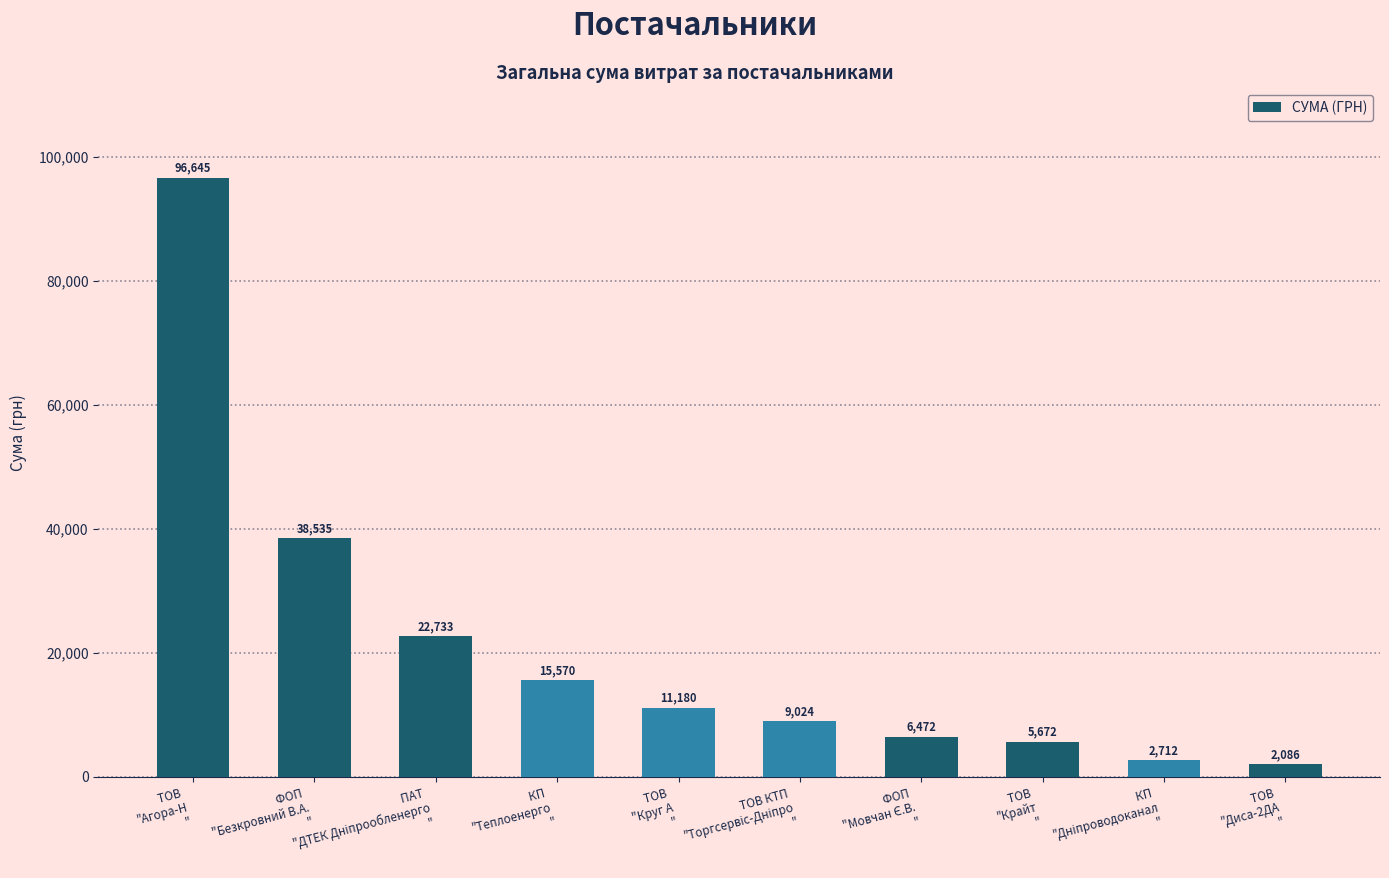

What is the minimum value shown in the chart?

2085.7